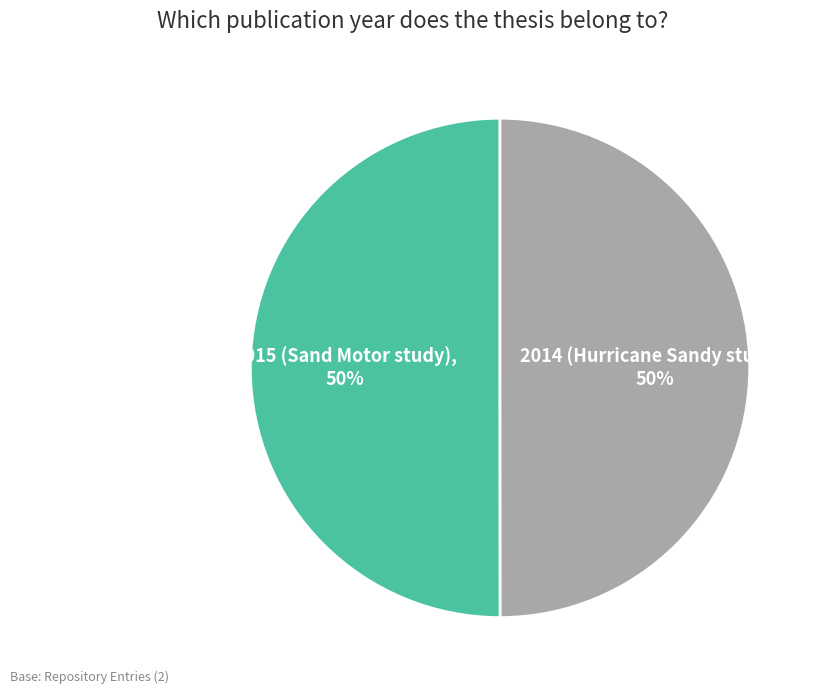

Is the sum of 2015 (Sand Motor study) and 2014 (Hurricane Sandy study) greater than half?

Yes